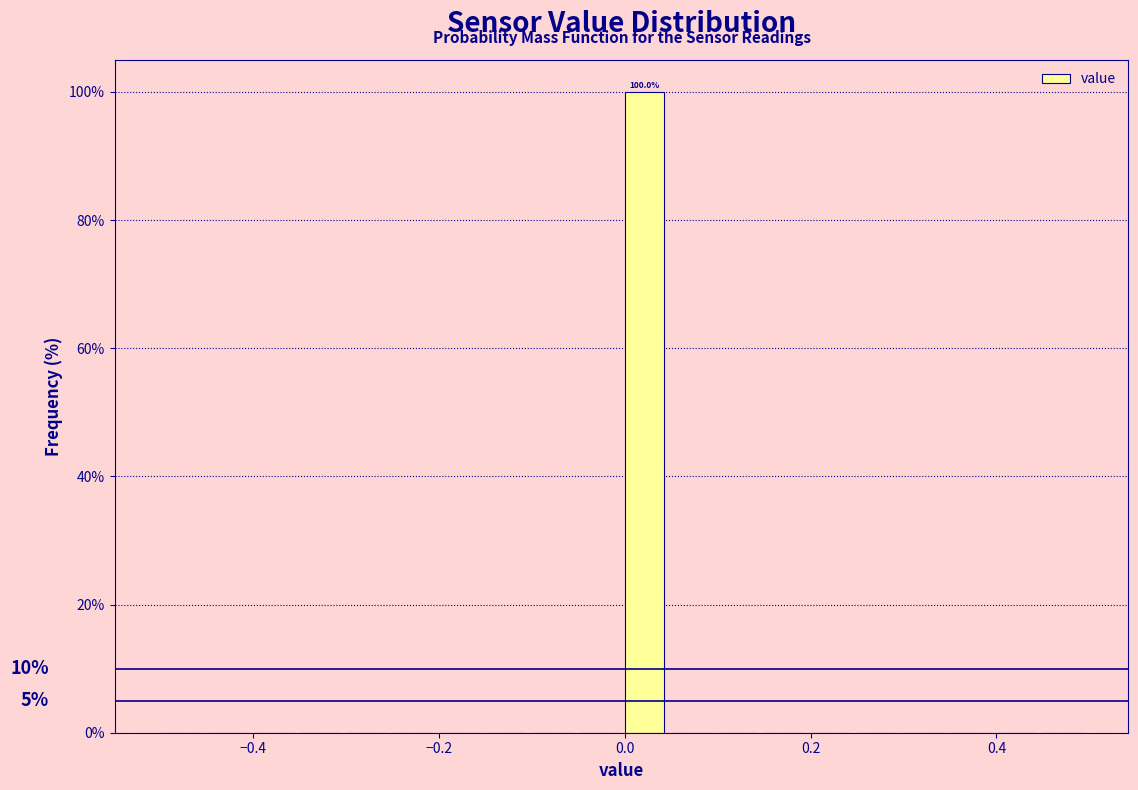

Read against the x-axis, roughly where is the centre of the tallest bar?

0.02